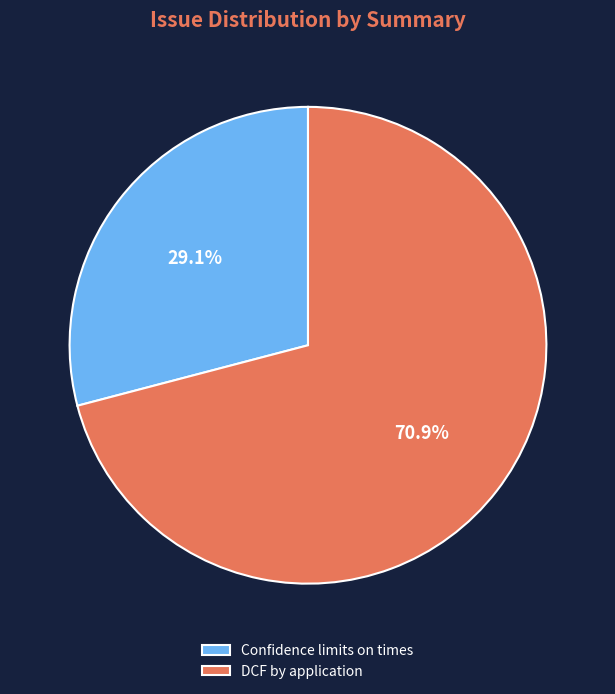

To the nearest percent, what portion does DCF by application represent?

71%